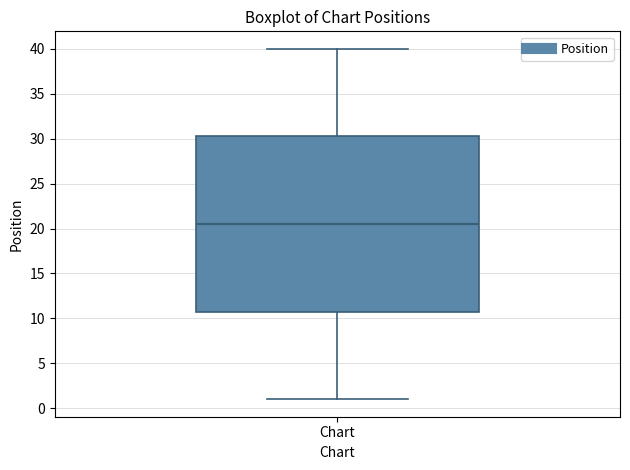

Read this box plot against the y-axis: the position of the median line, the range covered by the box, and the ends of both whiskers. The values are not printed on the chart, so give them approximately, as read against the axis.

median 20.5, box 11.0 to 30.5, whiskers 1.0 to 40.0